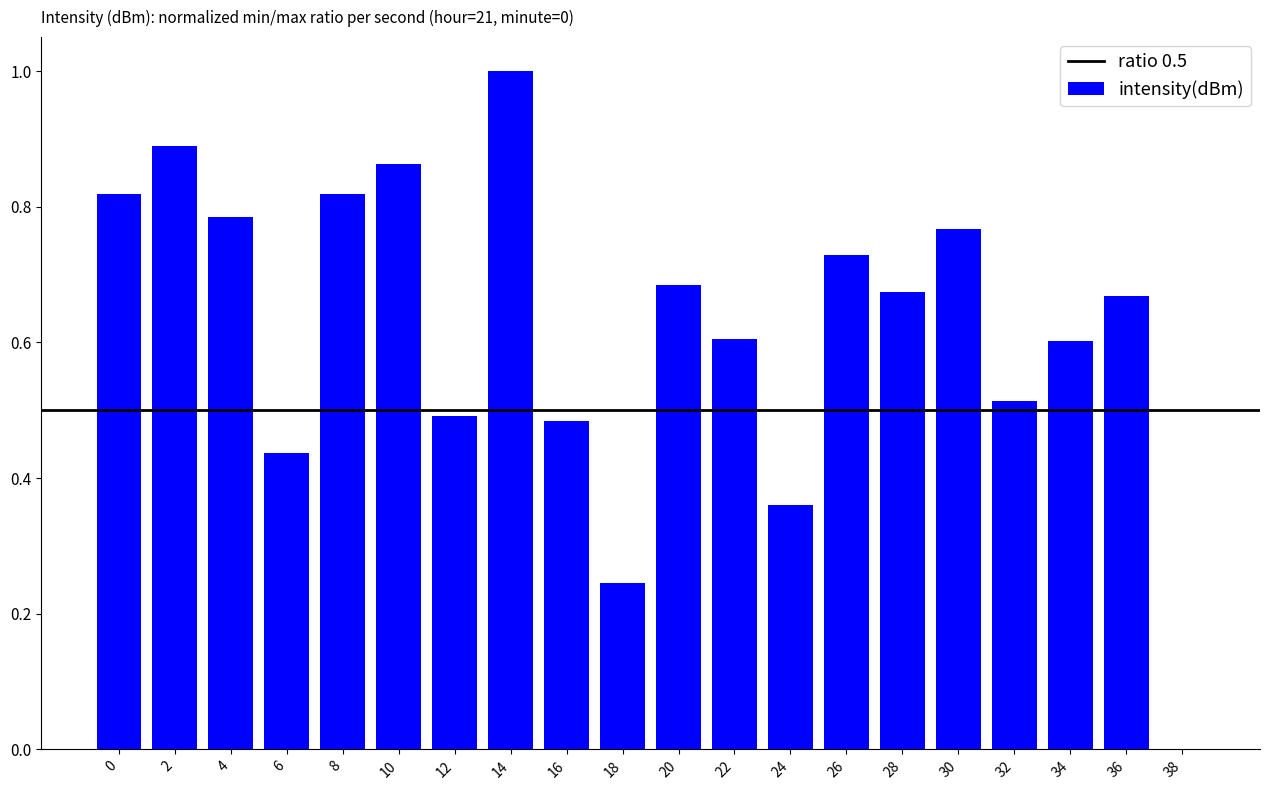

At which category does the chart reach its peak across all series?

14